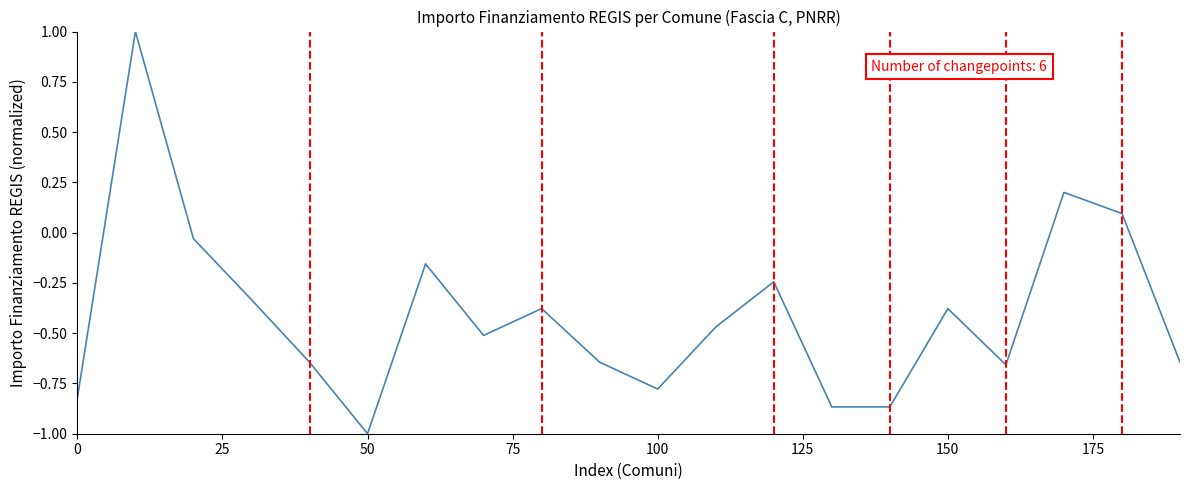

What is the smallest value displayed?

-1.0